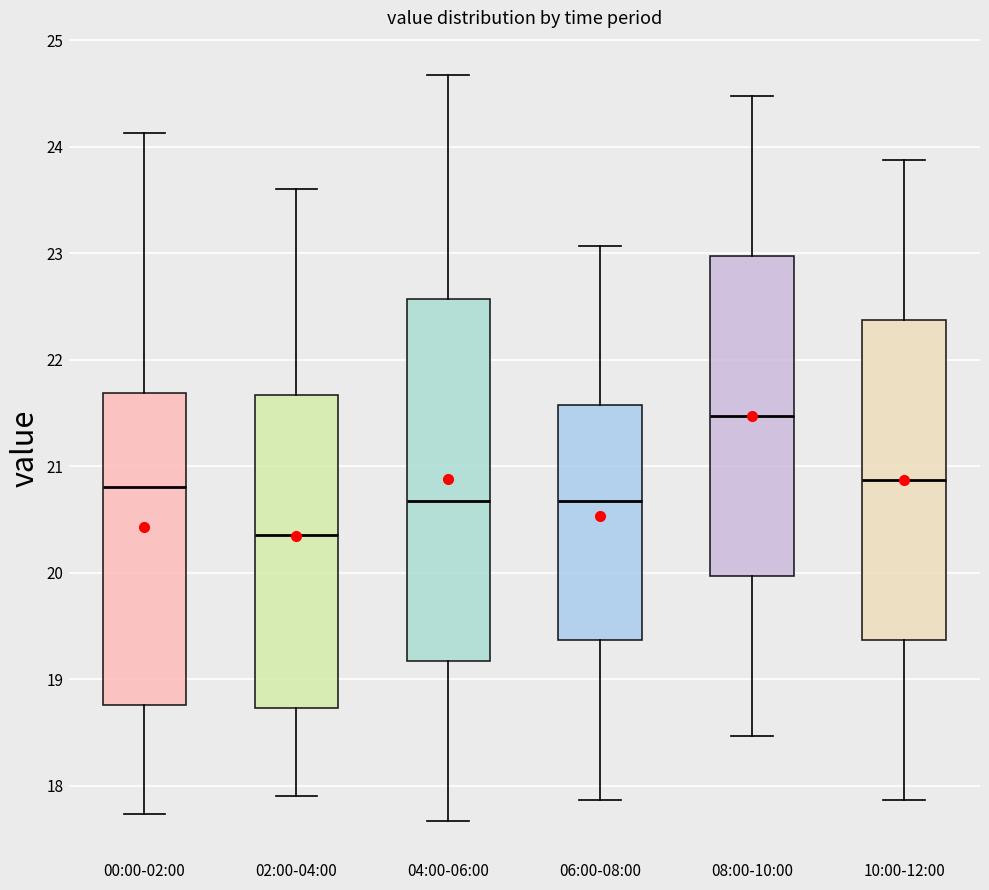

Reading left to right, read every box against the y-axis: the position of its median line, the range the box covers, and the ends of its whiskers. The values are not printed on the chart, so give them approximately, as read against the axis.

00:00-02:00: median 20.8, box 18.8 to 21.7, whiskers 17.7 to 24.1
02:00-04:00: median 20.4, box 18.7 to 21.7, whiskers 17.9 to 23.6
04:00-06:00: median 20.7, box 19.2 to 22.6, whiskers 17.7 to 24.7
06:00-08:00: median 20.7, box 19.4 to 21.6, whiskers 17.9 to 23.1
08:00-10:00: median 21.5, box 20.0 to 23.0, whiskers 18.5 to 24.5
10:00-12:00: median 20.9, box 19.4 to 22.4, whiskers 17.9 to 23.9